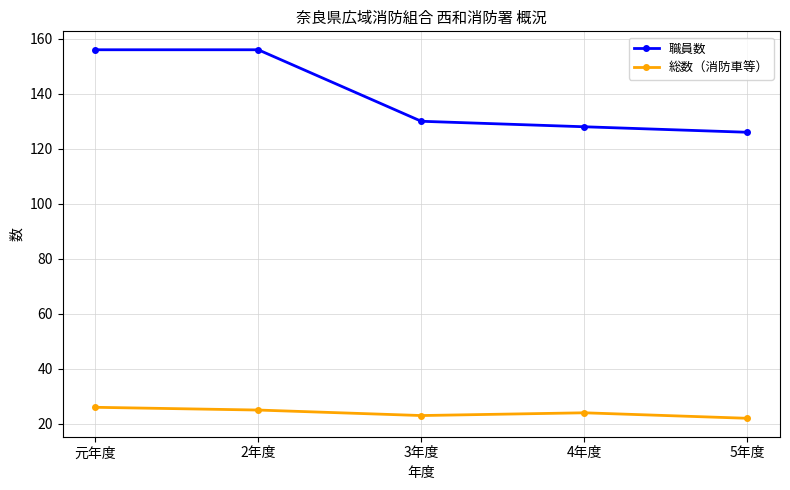

True or false: 職員数 and 総数（消防車等） cross at least once.

False